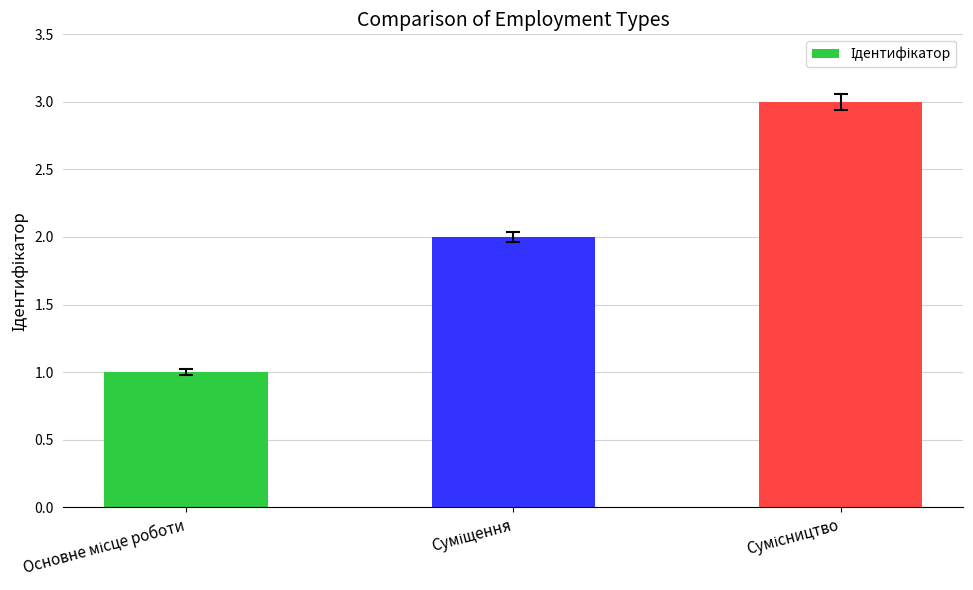

How many values are below 2?

1